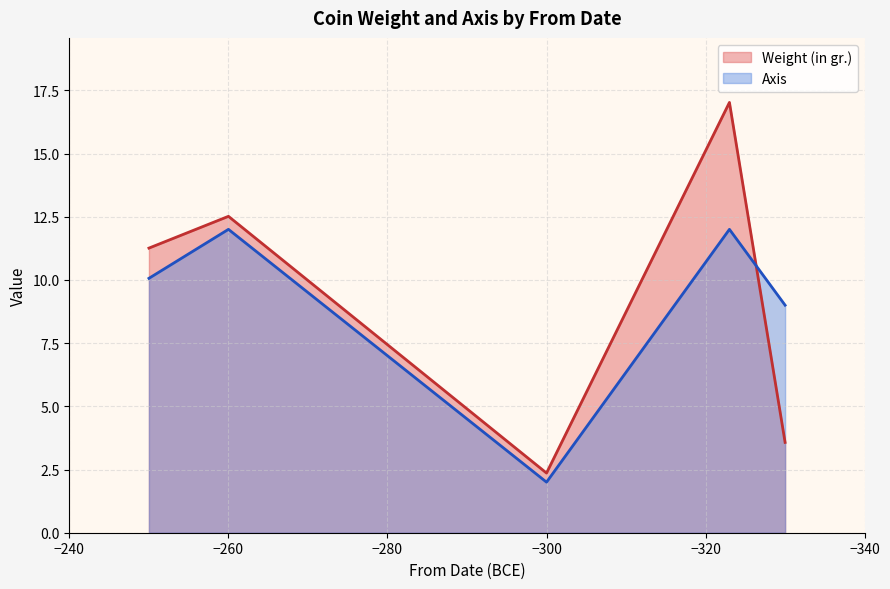

At which category does Weight (in gr.) reach its first local peak?

-260